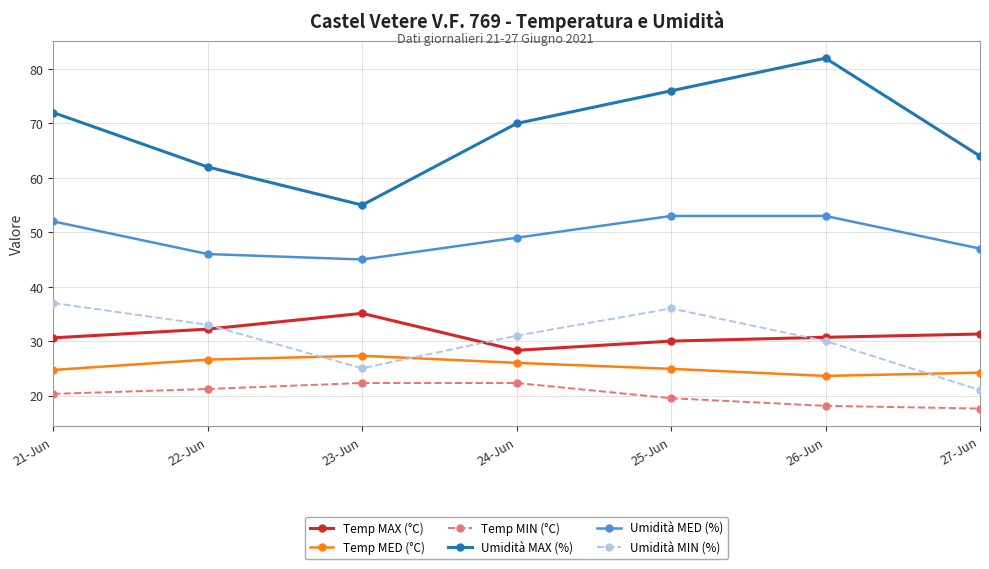

What is the minimum value for Temp MED (°C)?

23.6